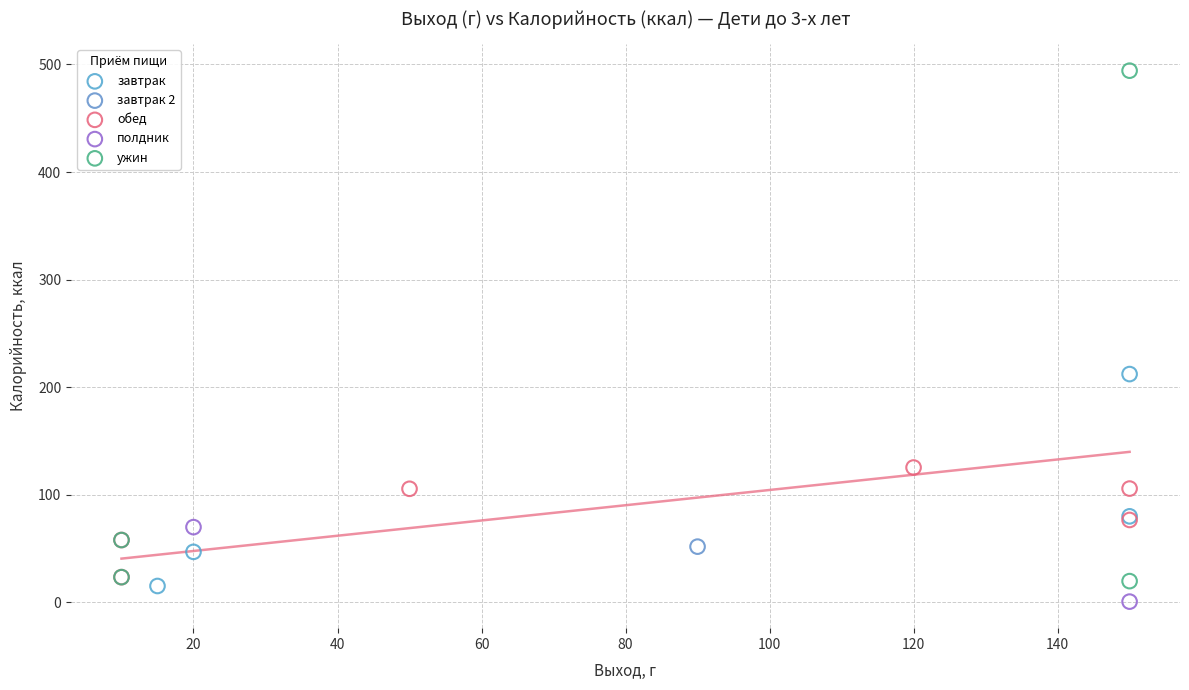

What are all the series names shown in the legend?

завтрак, завтрак 2, обед, полдник, ужин